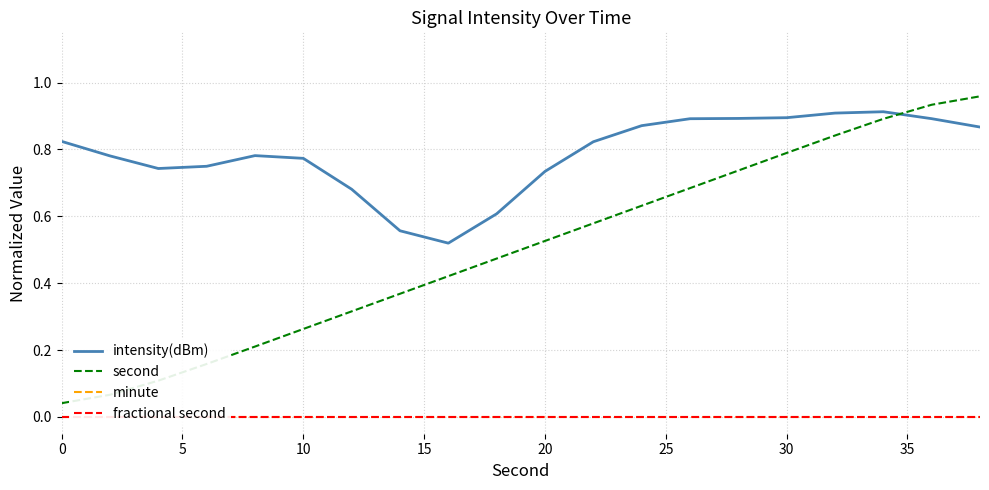

How many intersections are there between intensity(dBm) and second?

1